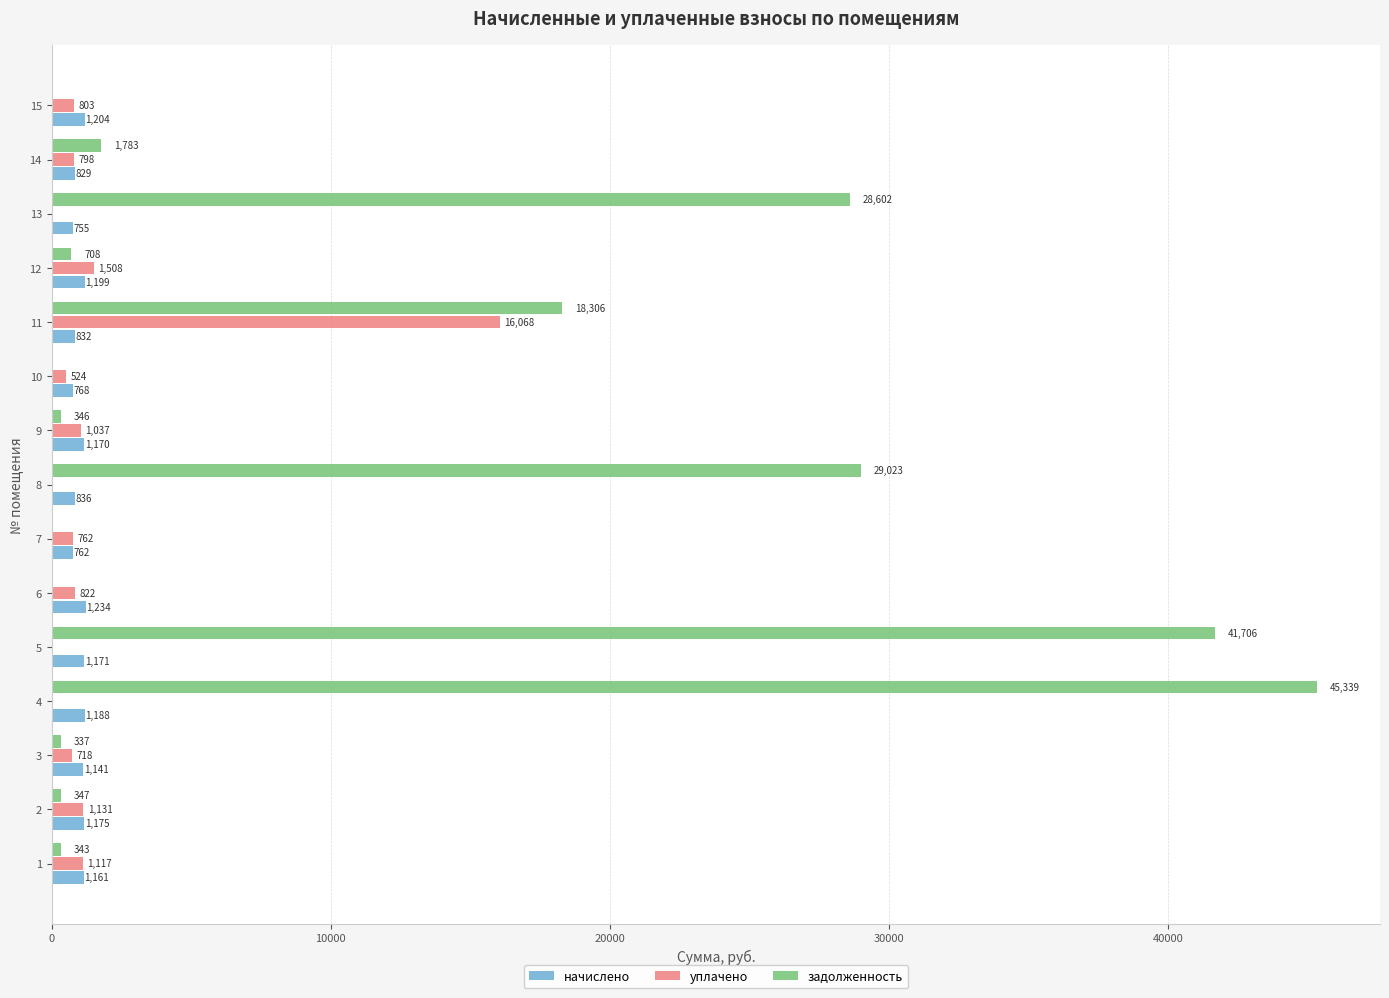

The уплачено series shows 0.0 at 8. True or false?

True